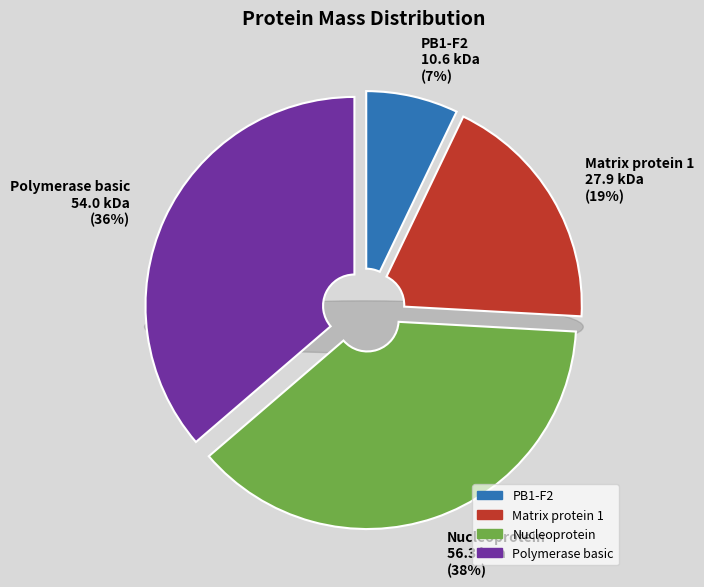

What portion of the pie excludes PB1-F2?

92.9%